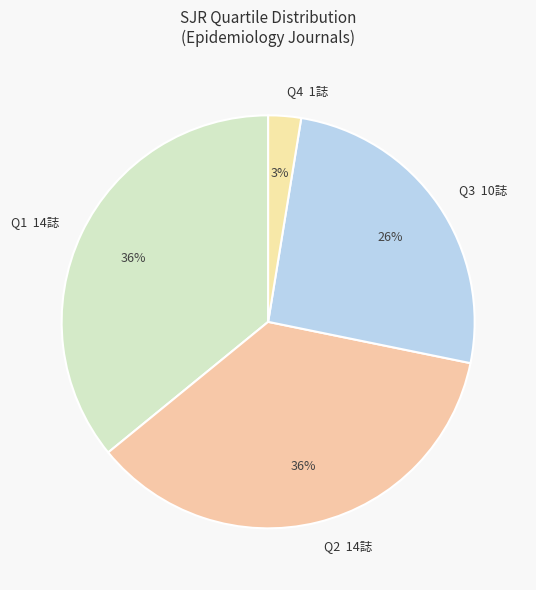

Is the sum of Q3 and Q2 greater than half?

Yes